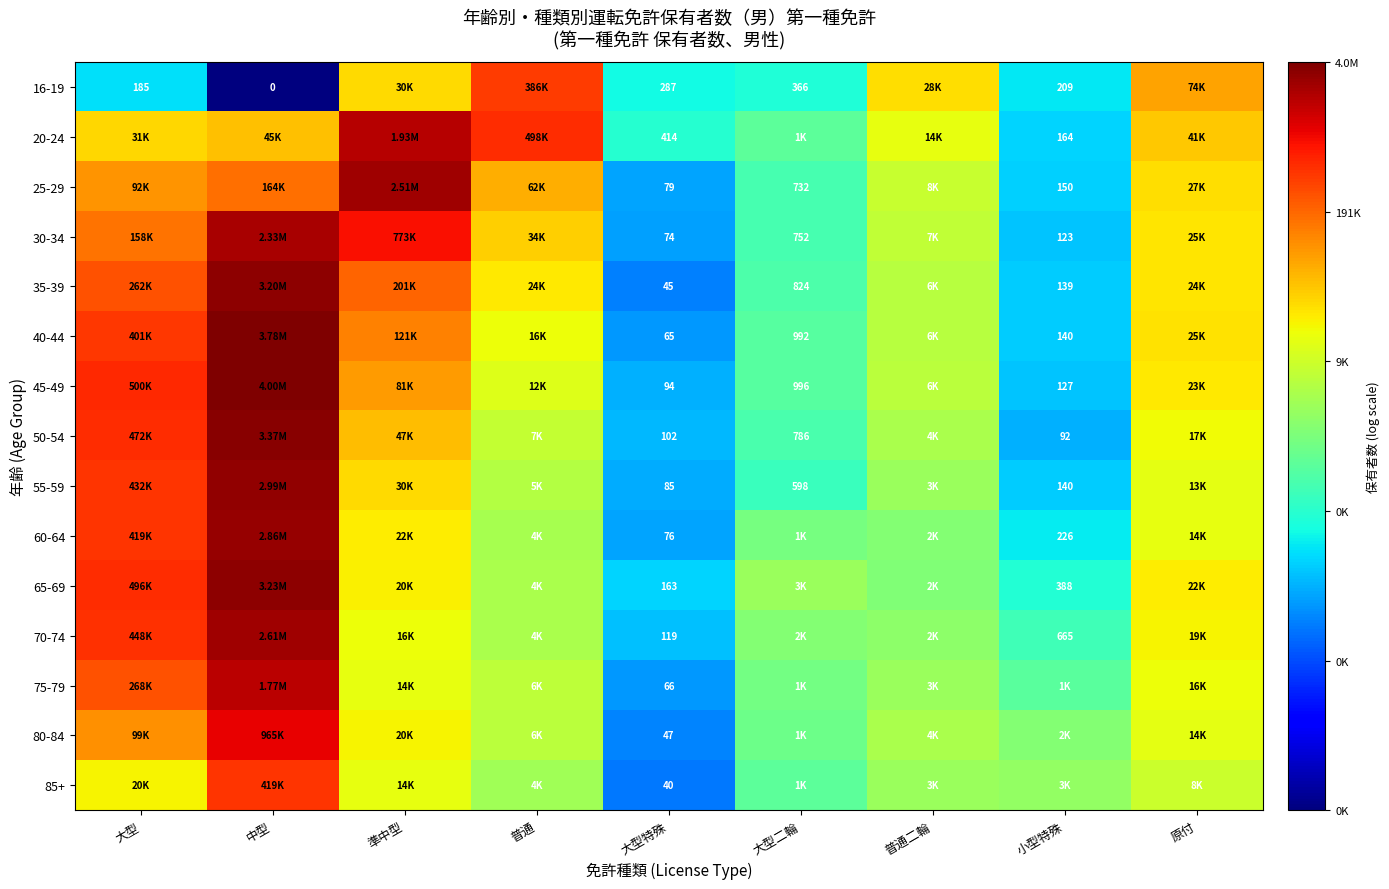

At which category is the sum across all series the highest?

中型